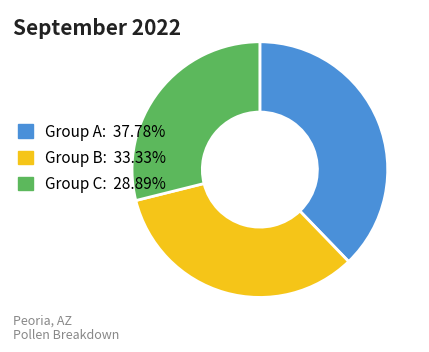

Is the sum of Group B: 33.33% and Group A: 37.78% greater than half?

Yes